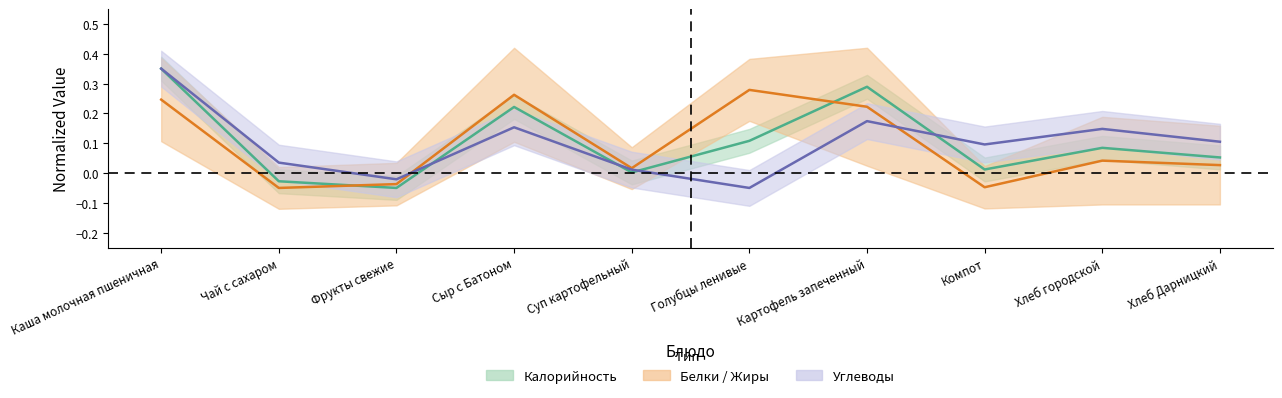

The value of Углеводы at Хлеб Дарницкий is 0.2. True or false?

False